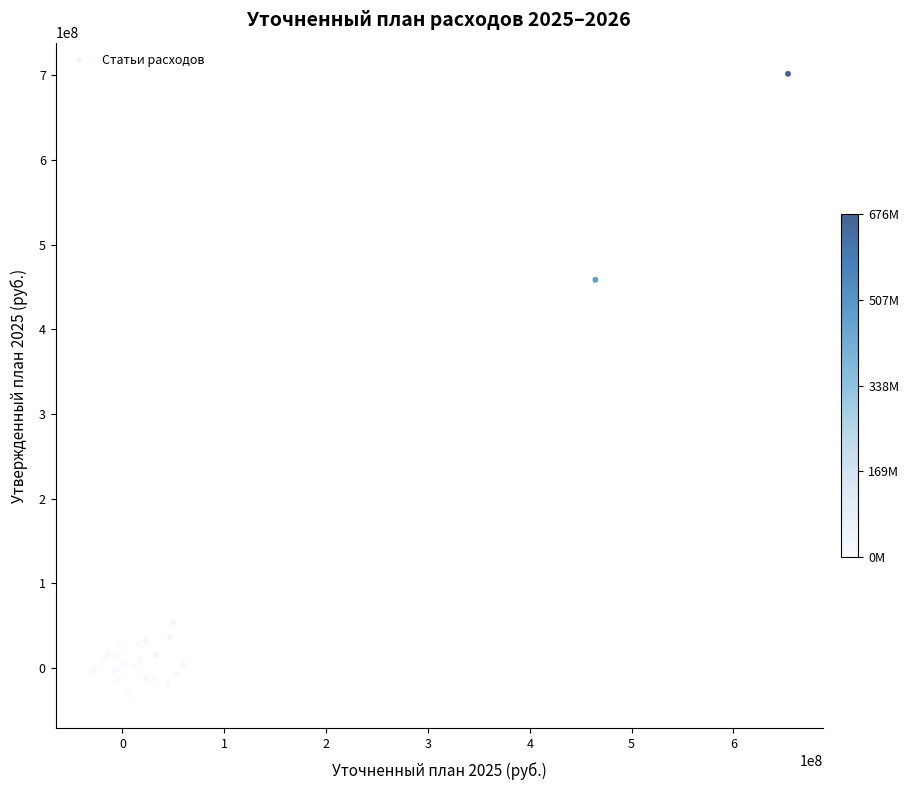

What Y value in the scatter plot is closest to 333511888?

458460459.6